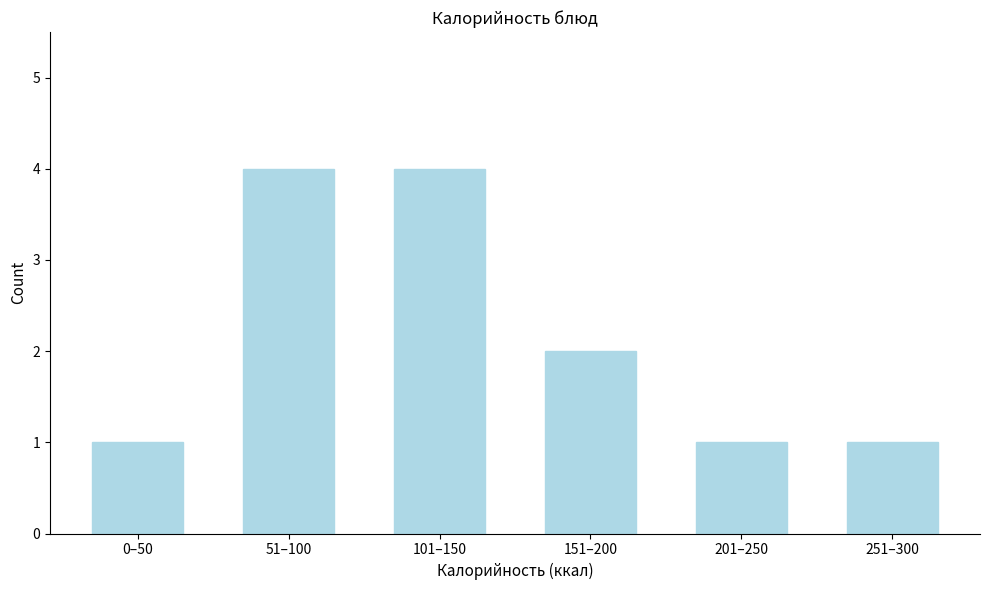

Reading right to left, list all the values displayed in this chart.

251–300=1	201–250=1	151–200=2	101–150=4	51–100=4	0–50=1